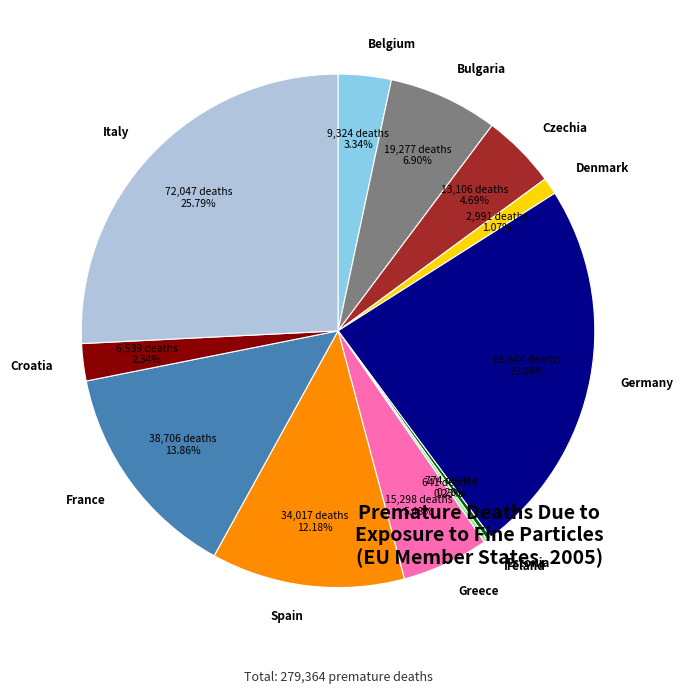

Is it true that Italy is 26% of the pie?

True